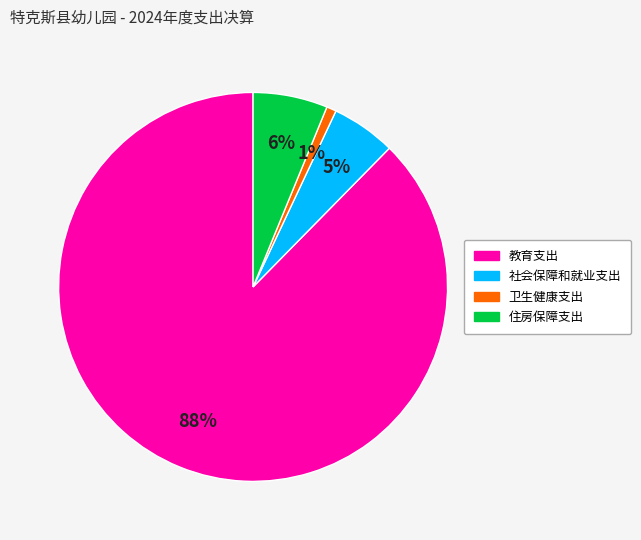

Is it true that 教育支出 is 88% of the pie?

True